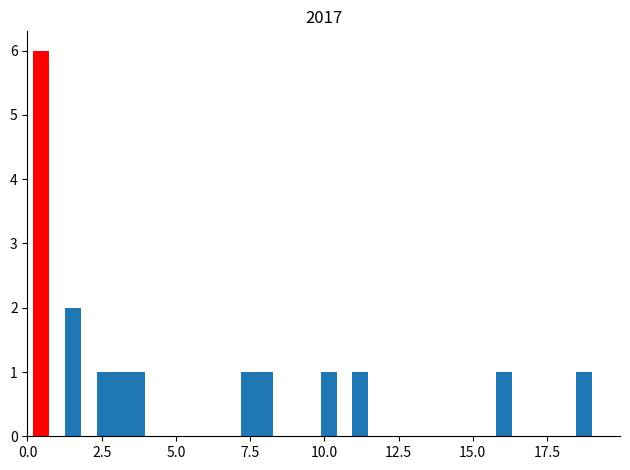

Around what value on the x-axis is the tallest bar? Give the approximate position of its centre, as read against the axis.

0.5